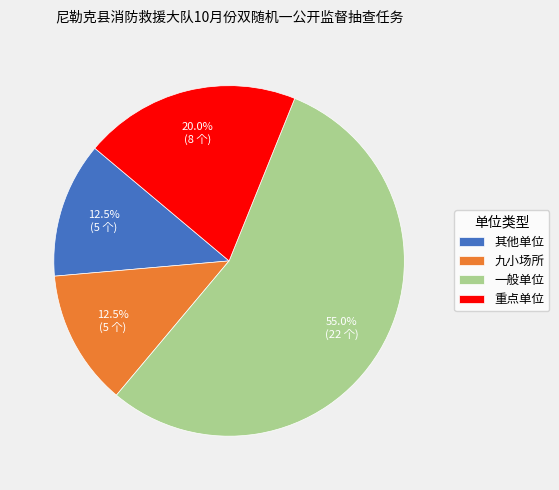

Which category has the biggest portion of the pie?

一般单位